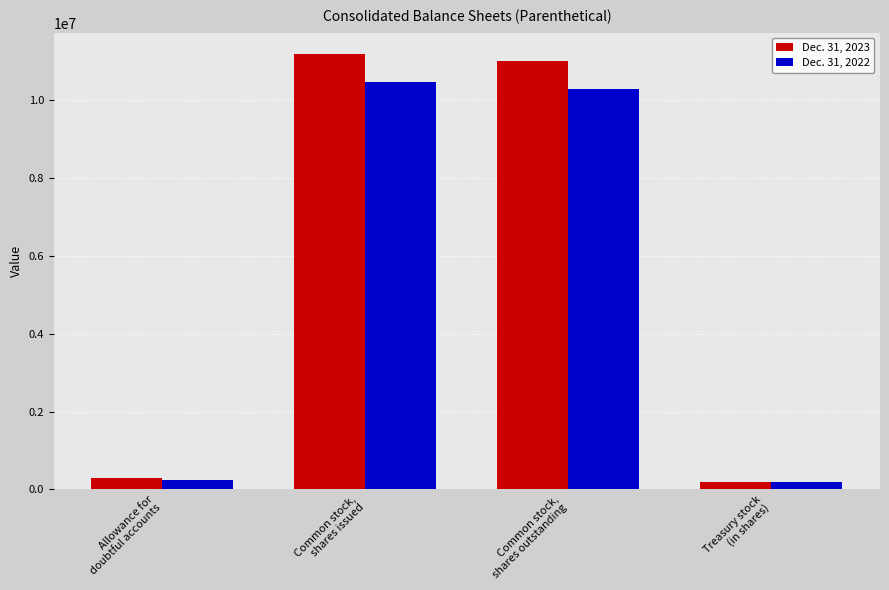

Reading right to left, extract all data points from this chart.

Dec. 31, 2023: 179652	11003424	11183076	292000
Dec. 31, 2022: 179652	10291758	10471410	234000